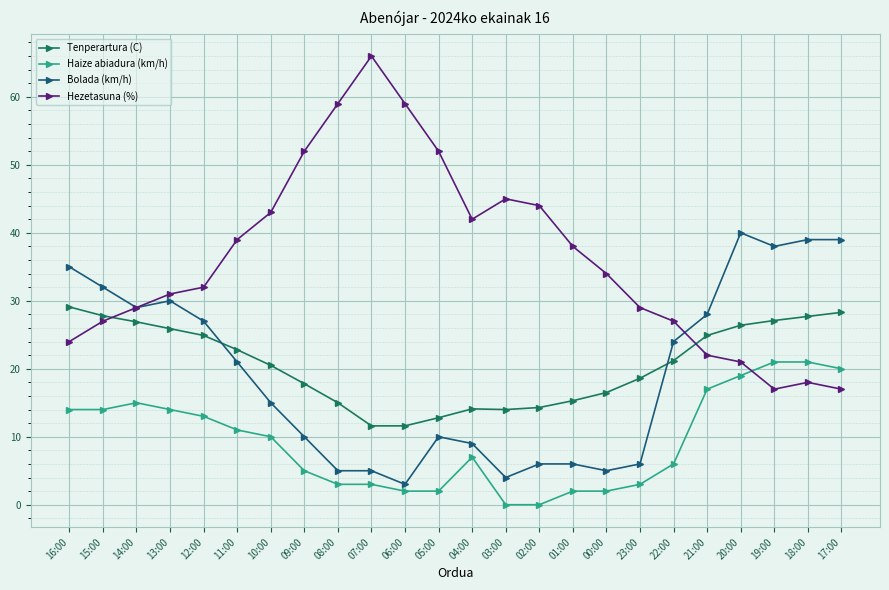

What is the maximum value shown in the chart?

66.0